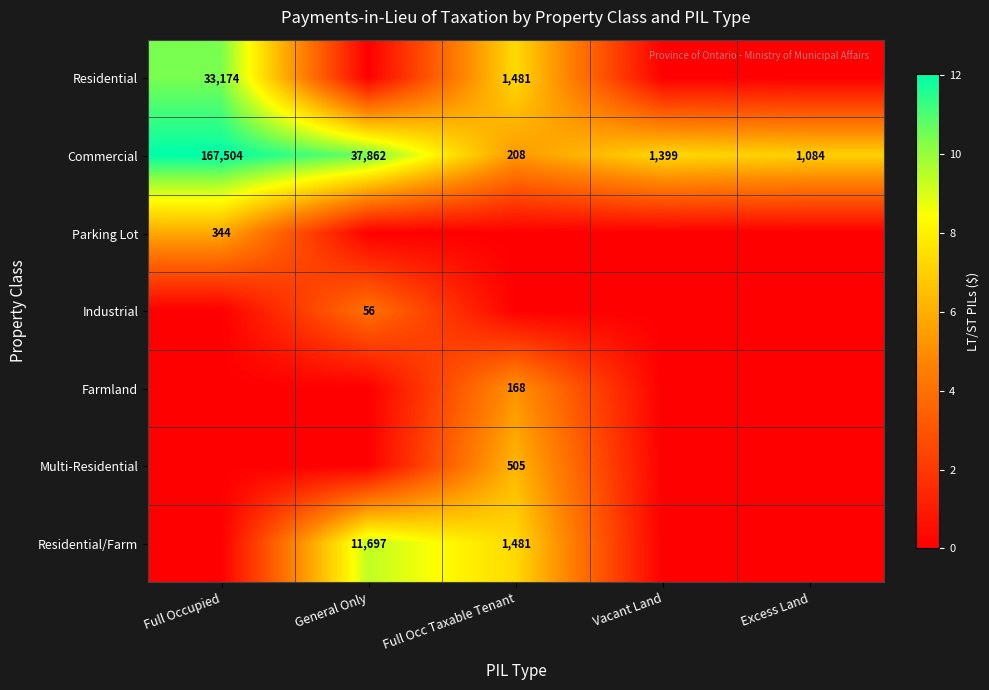

What is the difference between the maximum and minimum values in the Commercial series?

167296